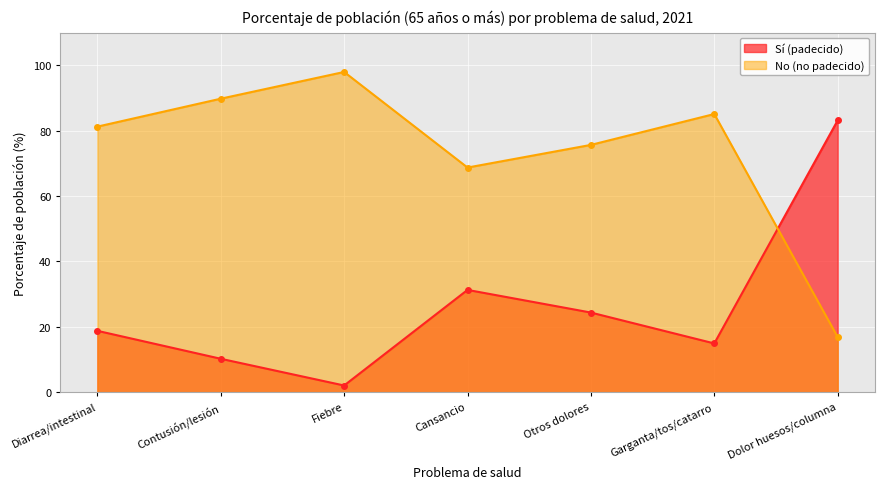

The value of Sí (padecido) at Contusión/lesión is 2.9. True or false?

False